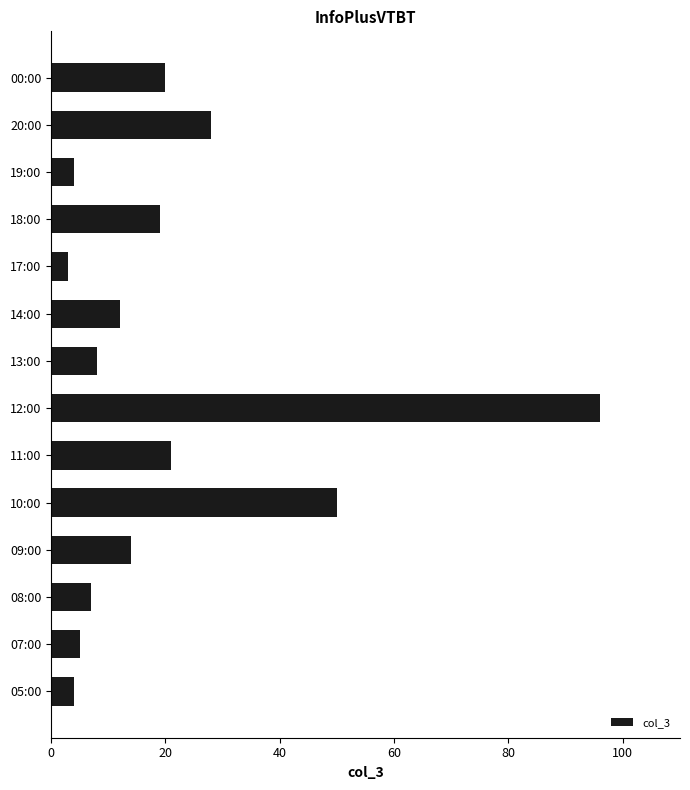

What is the average value?

21